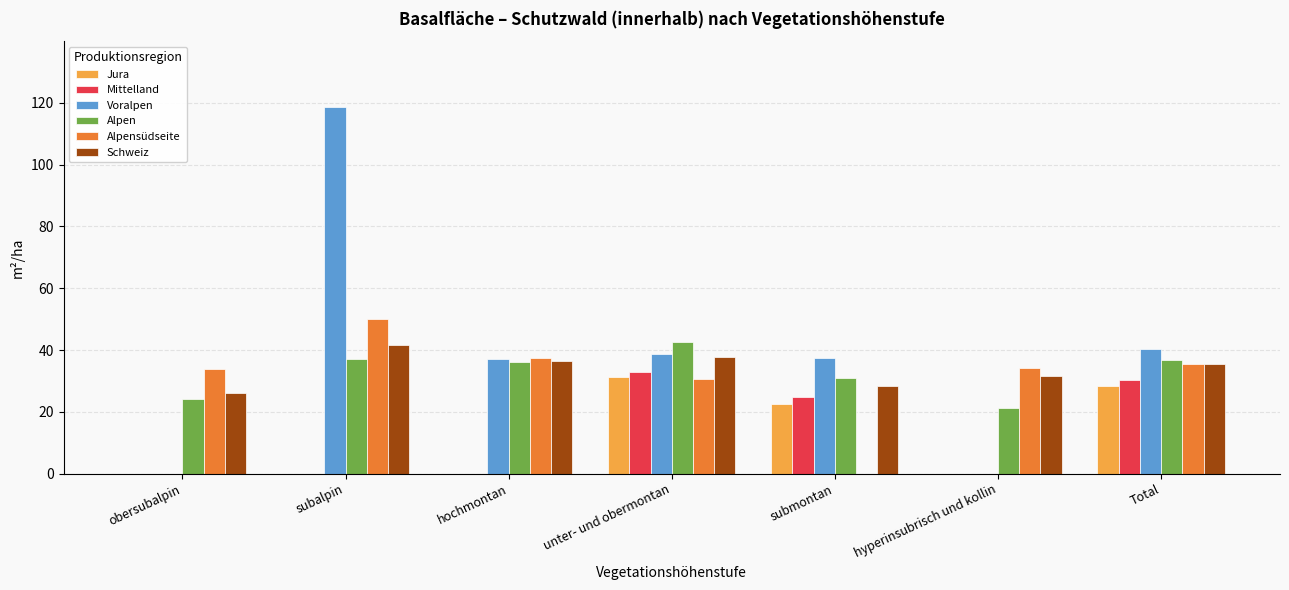

Which series changed the most between subalpin and hochmontan?

Voralpen